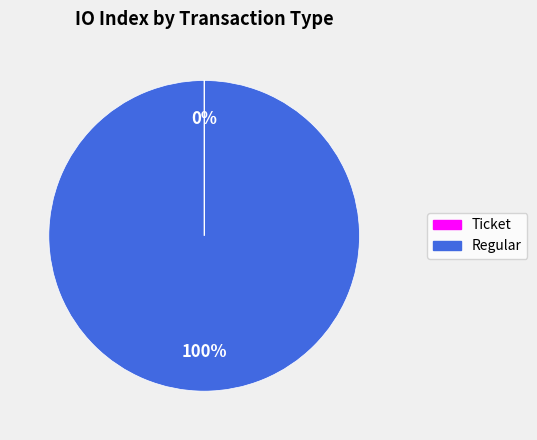

What is the largest slice in the pie chart?

Regular